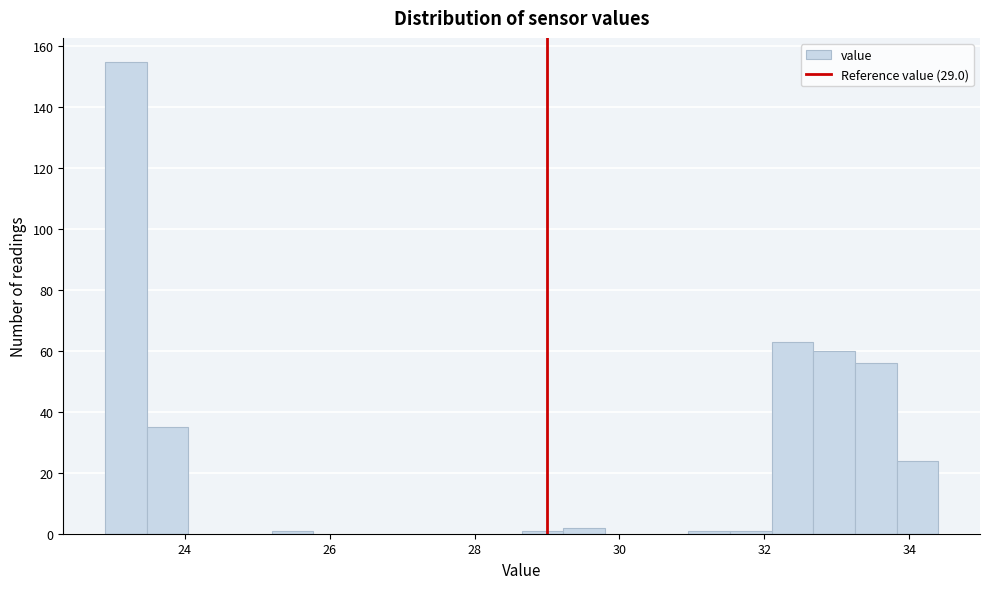

Around what value on the x-axis is the tallest bar? Give the approximate position of its centre, as read against the axis.

23.2